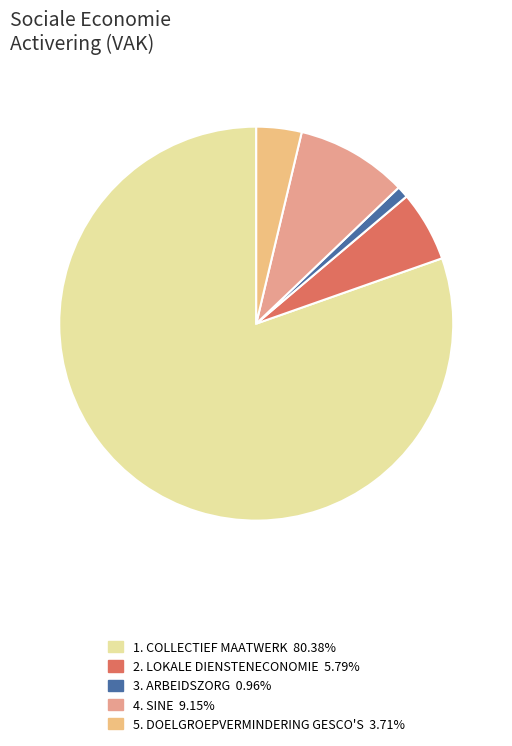

Rank the categories by value from highest to lowest.

COLLECTIEF MAATWERK, SINE, LOKALE DIENSTENECONOMIE, DOELGROEPVERMINDERING GESCO'S, ARBEIDSZORG